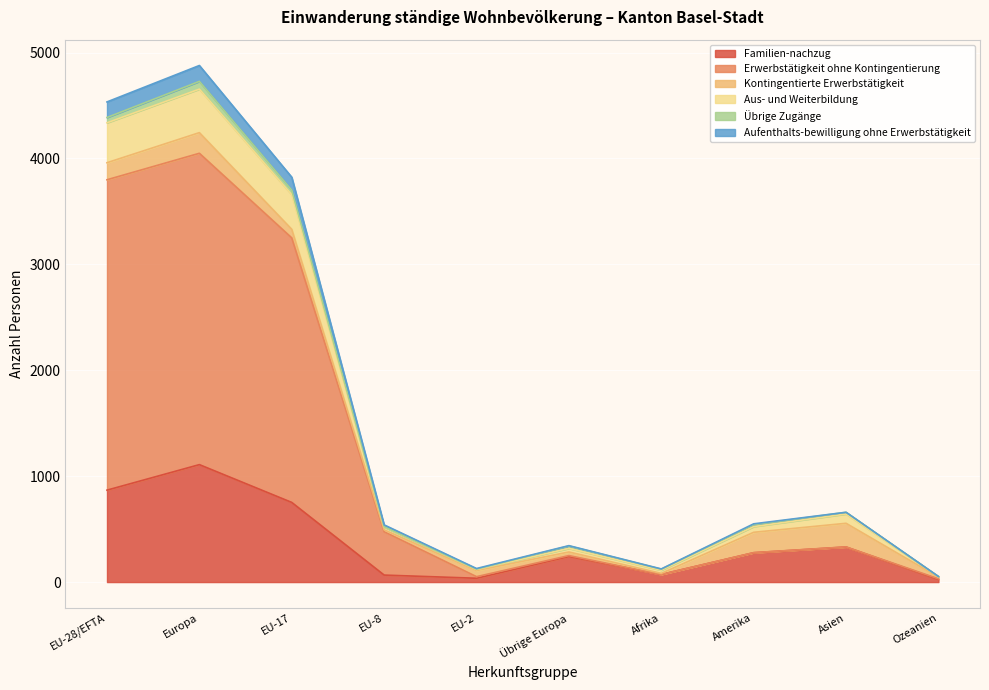

Is it true that Aus- und Weiterbildung equals 52 at Ozeanien?

True